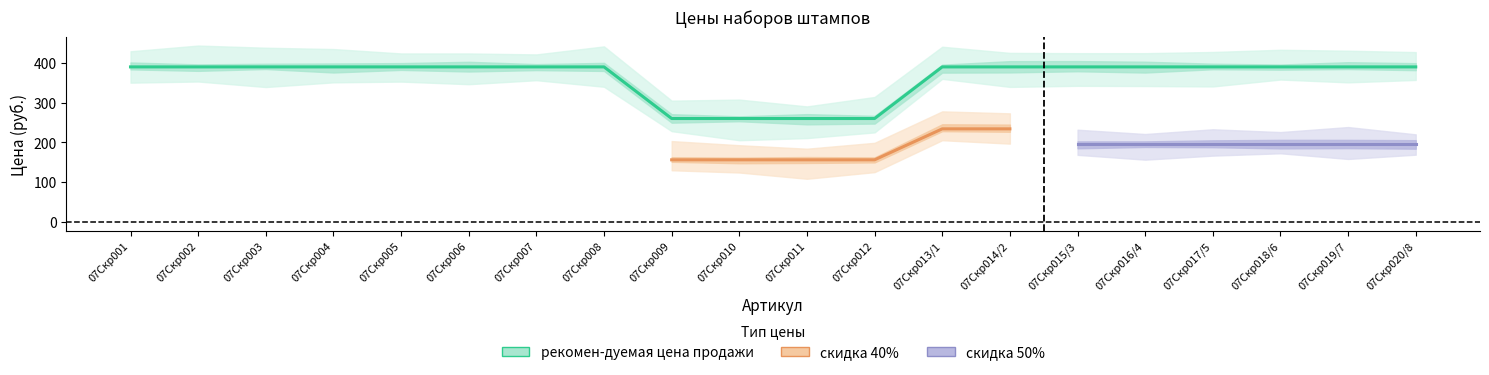

Which series changed the most between 07Скр006 and 07Скр020/8?

рекомен-дуемая цена продажи